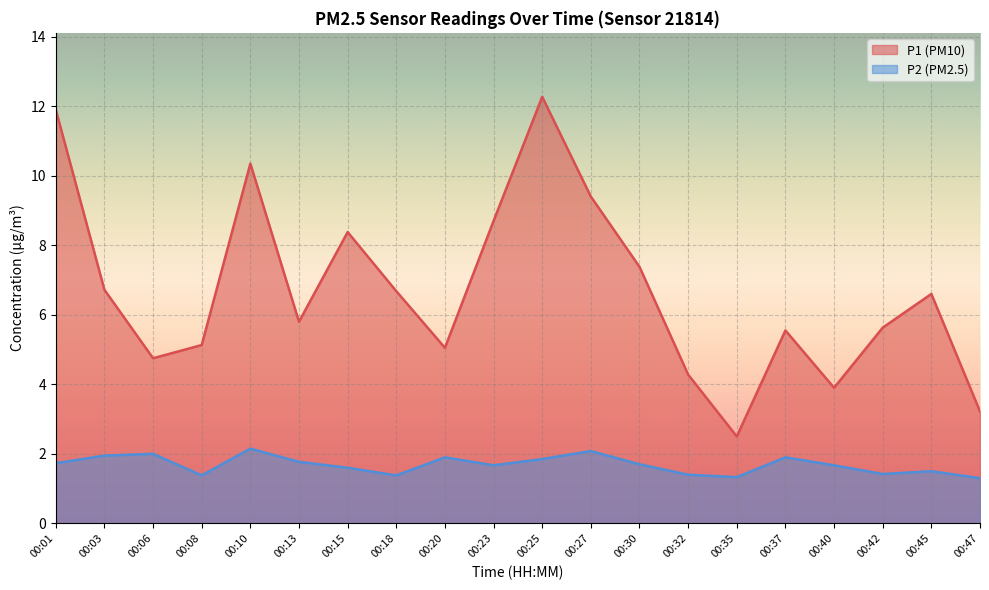

What is the greatest value displayed?

12.3